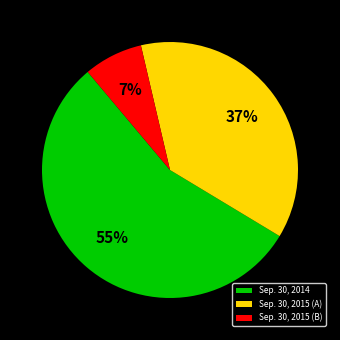

Is it true that Sep. 30, 2014 is 67% of the pie?

False